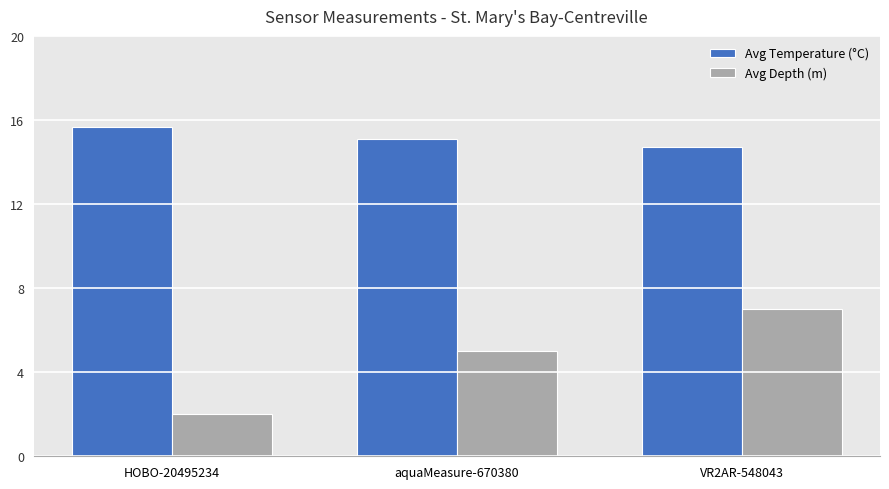

List the series in order of their peak value, highest first.

Avg Temperature (°C), Avg Depth (m)